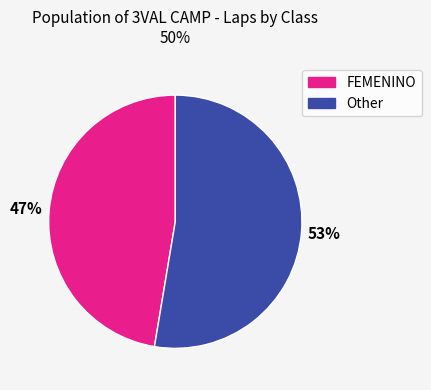

Does any single category account for the majority?

Yes